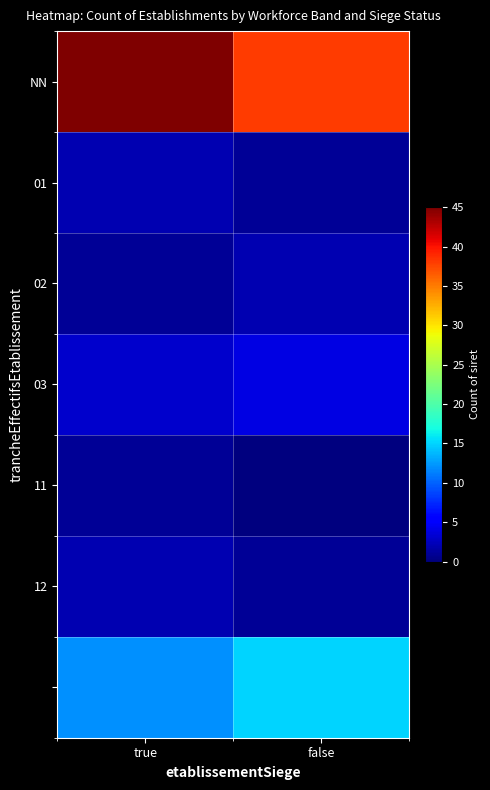

Which has a higher value, false or true?

true